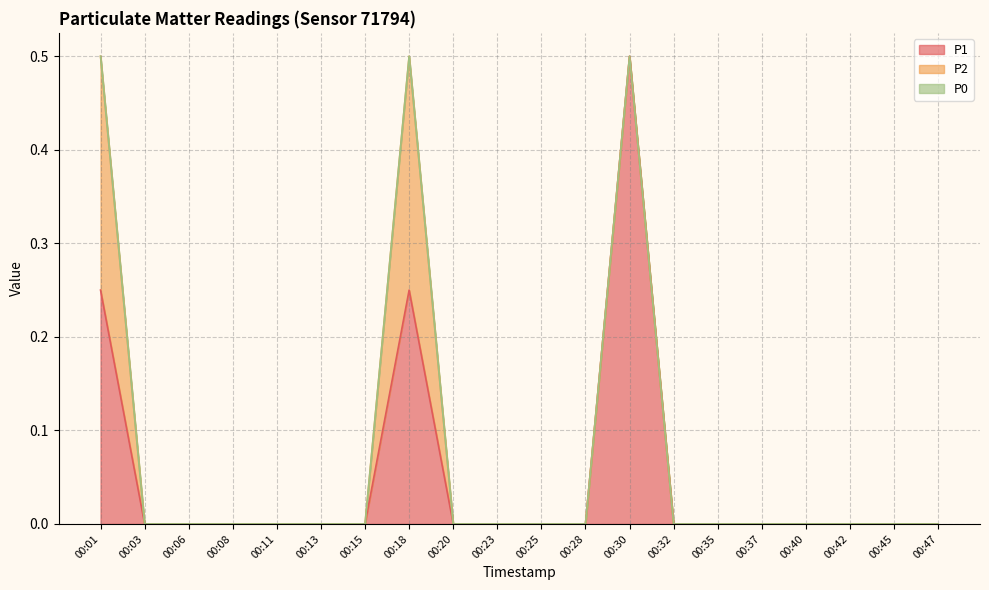

How many P2 values are between 0 and 1?

20